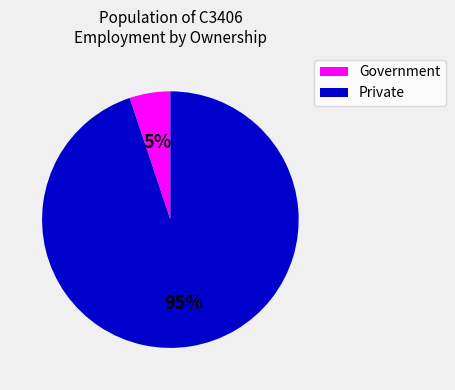

To the nearest percent, what is the average slice percentage?

50%